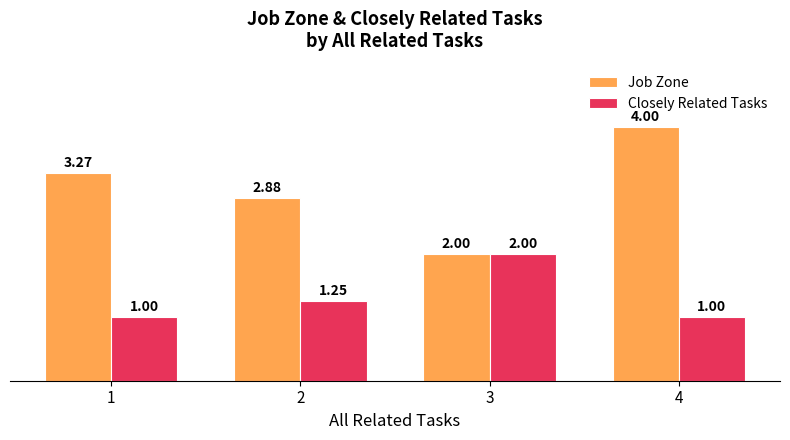

What are all the series names shown in the legend?

Job Zone, Closely Related Tasks